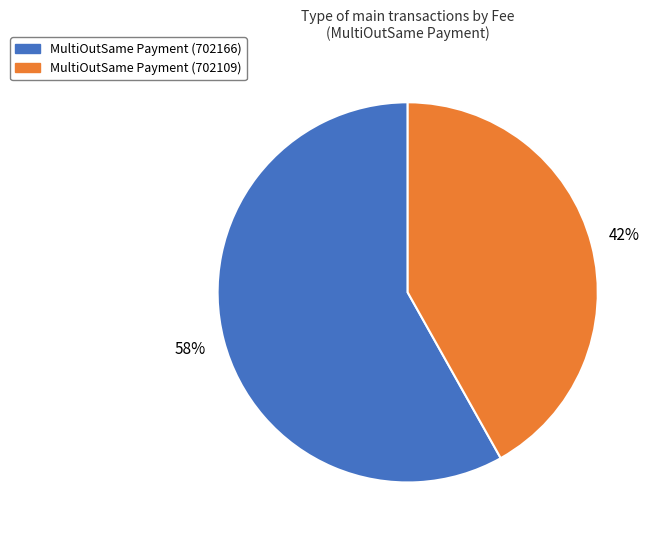

Rank the categories by value from highest to lowest.

MultiOutSame Payment (702166), MultiOutSame Payment (702109)